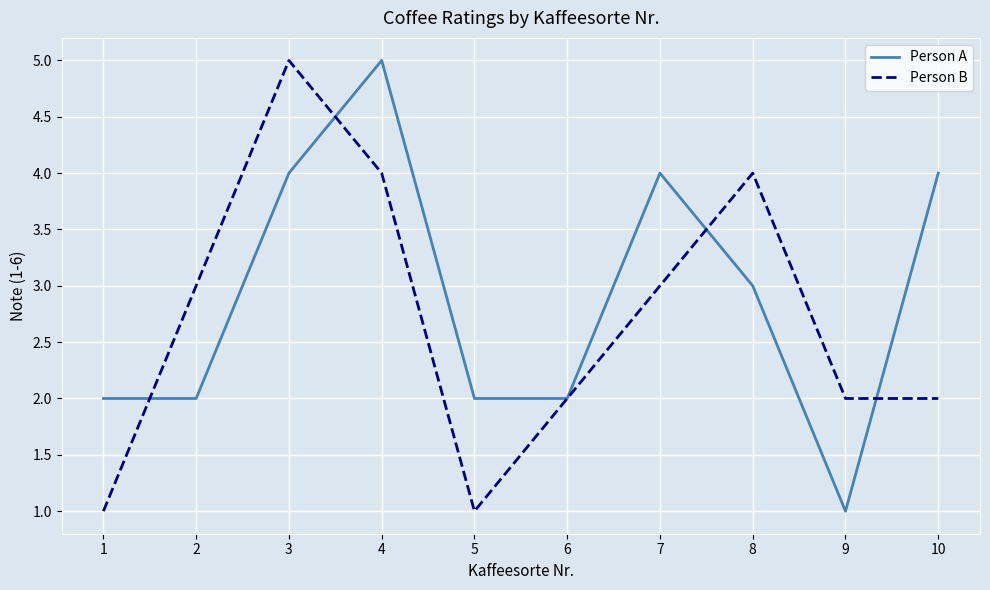

Is the value of Person B at 4 greater than the value of Person A at 8?

Yes